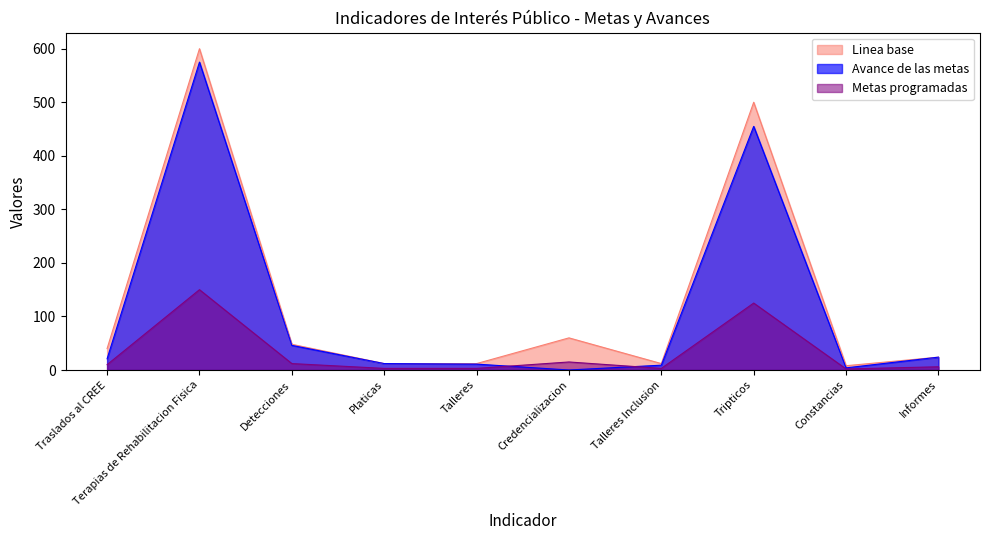

List the labels in order of Linea base value, largest first.

Terapias de Rehabilitacion Fisica, Tripticos, Credencializacion, Detecciones, Traslados al CREE, Informes, Platicas, Talleres, Talleres Inclusion, Constancias